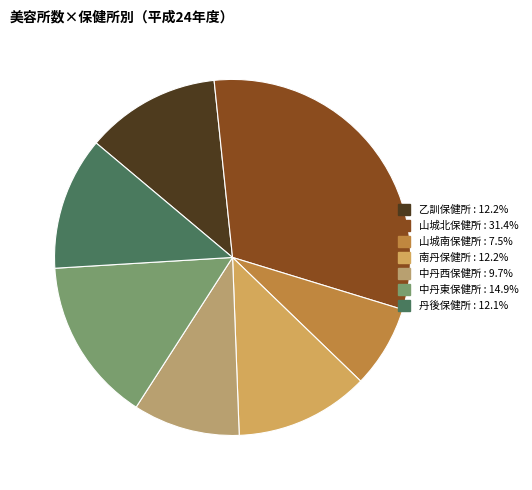

Which has a higher value, 中丹東保健所 or 南丹保健所?

中丹東保健所